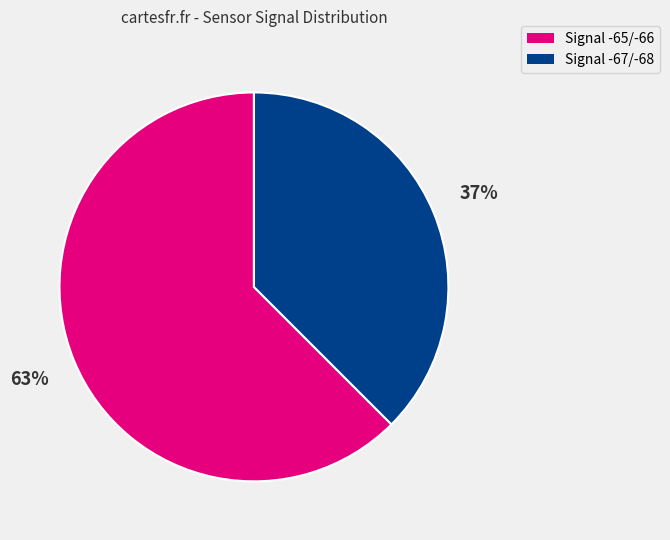

To the nearest percent, what is the average slice percentage?

50%